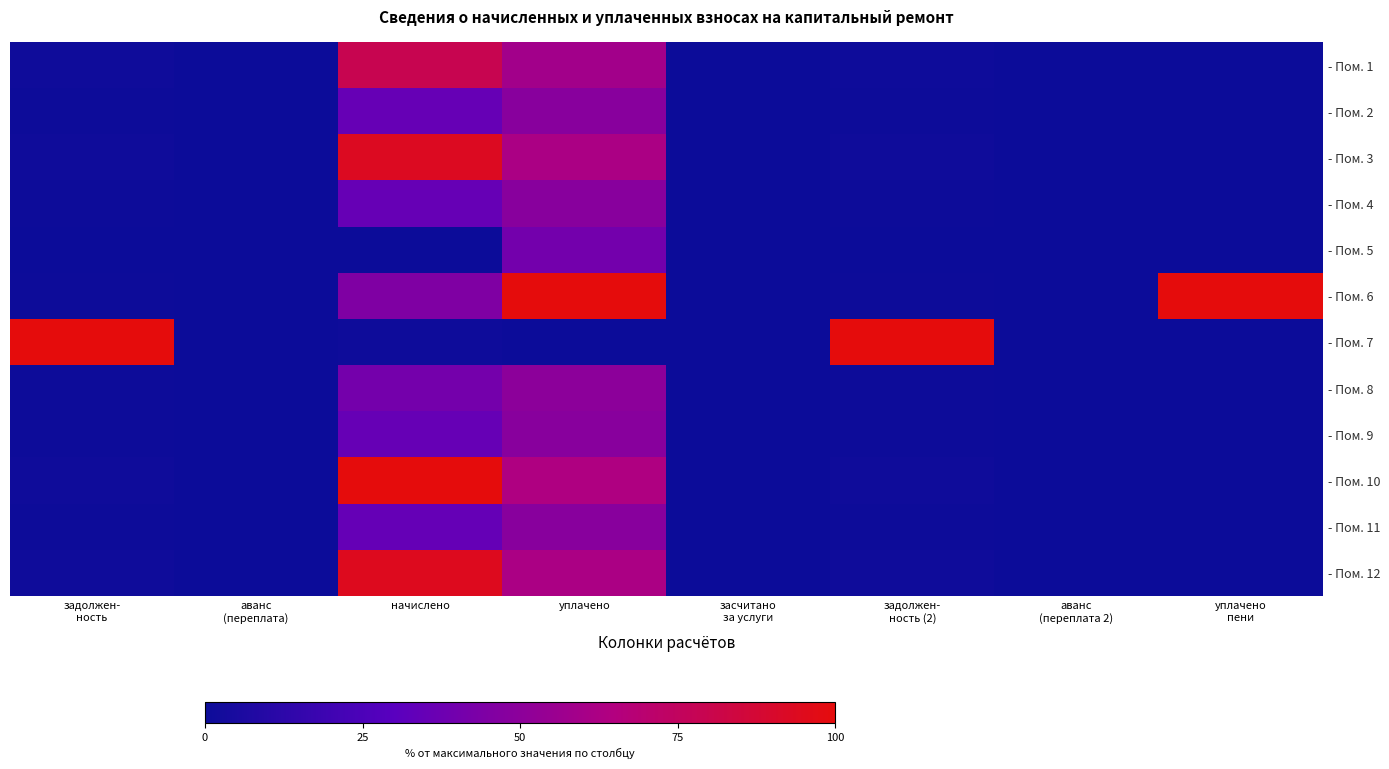

Reading left to right, list all the values displayed in this chart.

- Пом. 1: задолжен-
ность=0.0	аванс
(переплата)=0.0	начислено=0.8	уплачено=0.6	засчитано
за услуги=0.0	задолжен-
ность (2)=0.0	аванс
(переплата 2)=0.0	уплачено
пени=0.0
- Пом. 2: задолжен-
ность=0.0	аванс
(переплата)=0.0	начислено=0.4	уплачено=0.5	засчитано
за услуги=0.0	задолжен-
ность (2)=0.0	аванс
(переплата 2)=0.0	уплачено
пени=0.0
- Пом. 3: задолжен-
ность=0.0	аванс
(переплата)=0.0	начислено=0.9	уплачено=0.6	засчитано
за услуги=0.0	задолжен-
ность (2)=0.0	аванс
(переплата 2)=0.0	уплачено
пени=0.0
- Пом. 4: задолжен-
ность=0.0	аванс
(переплата)=0.0	начислено=0.4	уплачено=0.5	засчитано
за услуги=0.0	задолжен-
ность (2)=0.0	аванс
(переплата 2)=0.0	уплачено
пени=0.0
- Пом. 5: задолжен-
ность=0.0	аванс
(переплата)=0.0	начислено=0.0	уплачено=0.4	засчитано
за услуги=0.0	задолжен-
ность (2)=0.0	аванс
(переплата 2)=0.0	уплачено
пени=0.0
- Пом. 6: задолжен-
ность=0.0	аванс
(переплата)=0.0	начислено=0.4	уплачено=1.0	засчитано
за услуги=0.0	задолжен-
ность (2)=0.0	аванс
(переплата 2)=0.0	уплачено
пени=1.0
- Пом. 7: задолжен-
ность=1.0	аванс
(переплата)=0.0	начислено=0.0	уплачено=0.0	засчитано
за услуги=0.0	задолжен-
ность (2)=1.0	аванс
(переплата 2)=0.0	уплачено
пени=0.0
- Пом. 8: задолжен-
ность=0.0	аванс
(переплата)=0.0	начислено=0.4	уплачено=0.5	засчитано
за услуги=0.0	задолжен-
ность (2)=0.0	аванс
(переплата 2)=0.0	уплачено
пени=0.0
- Пом. 9: задолжен-
ность=0.0	аванс
(переплата)=0.0	начислено=0.4	уплачено=0.5	засчитано
за услуги=0.0	задолжен-
ность (2)=0.0	аванс
(переплата 2)=0.0	уплачено
пени=0.0
- Пом. 10: задолжен-
ность=0.0	аванс
(переплата)=0.0	начислено=1.0	уплачено=0.6	засчитано
за услуги=0.0	задолжен-
ность (2)=0.0	аванс
(переплата 2)=0.0	уплачено
пени=0.0
- Пом. 11: задолжен-
ность=0.0	аванс
(переплата)=0.0	начислено=0.4	уплачено=0.5	засчитано
за услуги=0.0	задолжен-
ность (2)=0.0	аванс
(переплата 2)=0.0	уплачено
пени=0.0
- Пом. 12: задолжен-
ность=0.0	аванс
(переплата)=0.0	начислено=0.9	уплачено=0.6	засчитано
за услуги=0.0	задолжен-
ность (2)=0.0	аванс
(переплата 2)=0.0	уплачено
пени=0.0